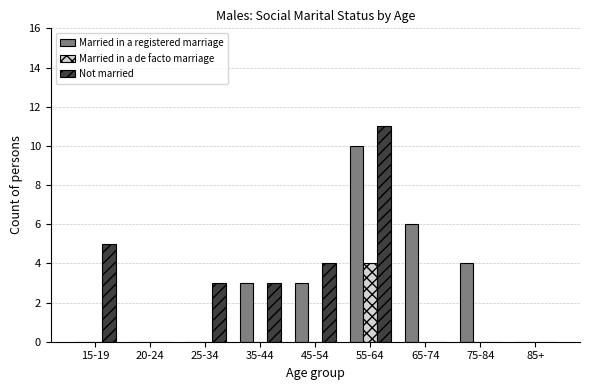

What is the sum of all Married in a de facto marriage values?

4